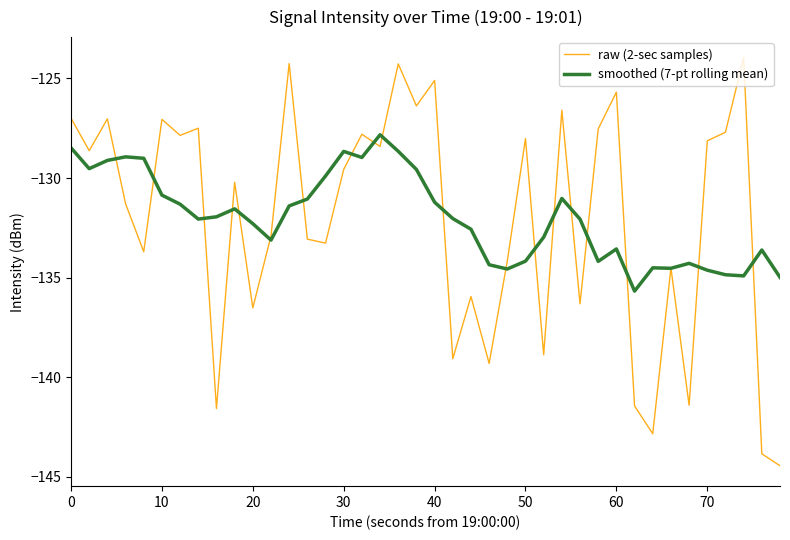

Which series has the widest spread of values?

raw (2-sec samples)